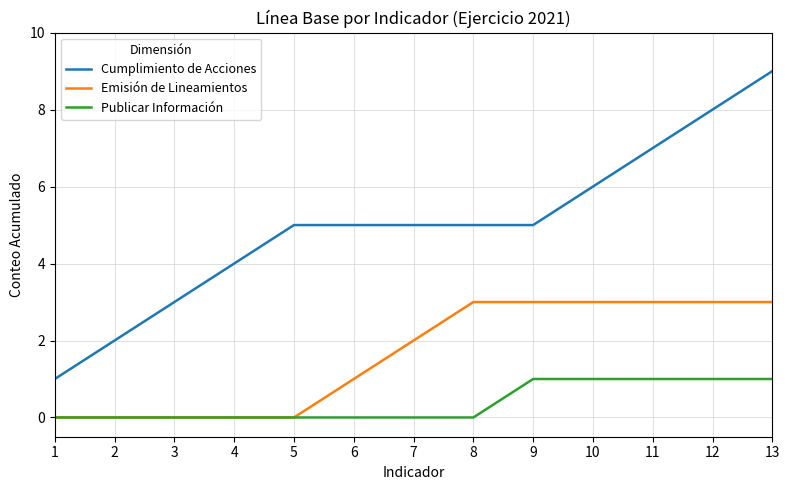

Reading left to right, what are all the values shown in this chart?

Cumplimiento de Acciones: 1	2	3	4	5	5	5	5	5	6	7	8	9
Emisión de Lineamientos: 0	0	0	0	0	1	2	3	3	3	3	3	3
Publicar Información: 0	0	0	0	0	0	0	0	1	1	1	1	1